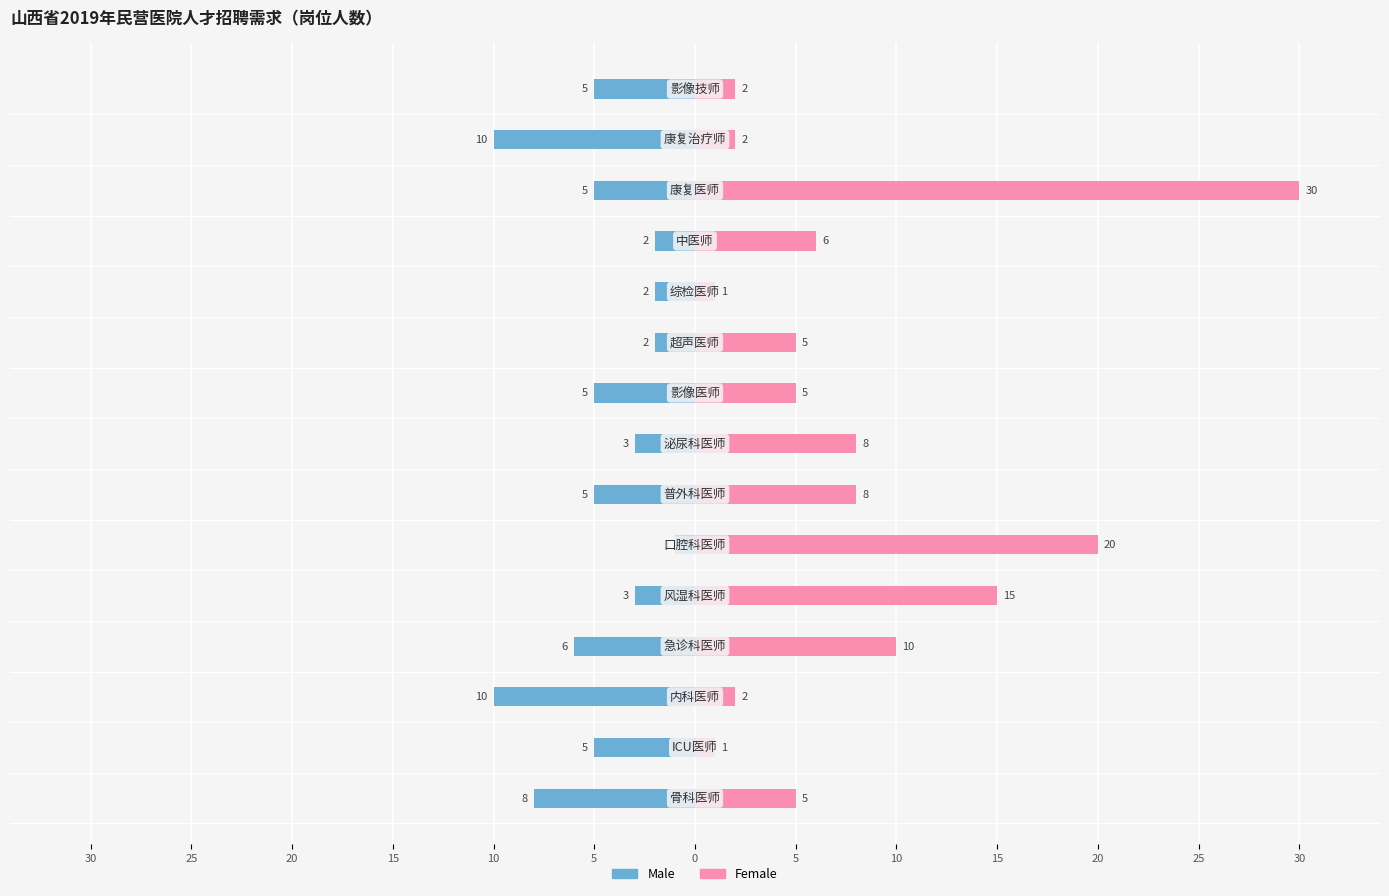

Between 5 and 10, which series saw the biggest shift?

Female